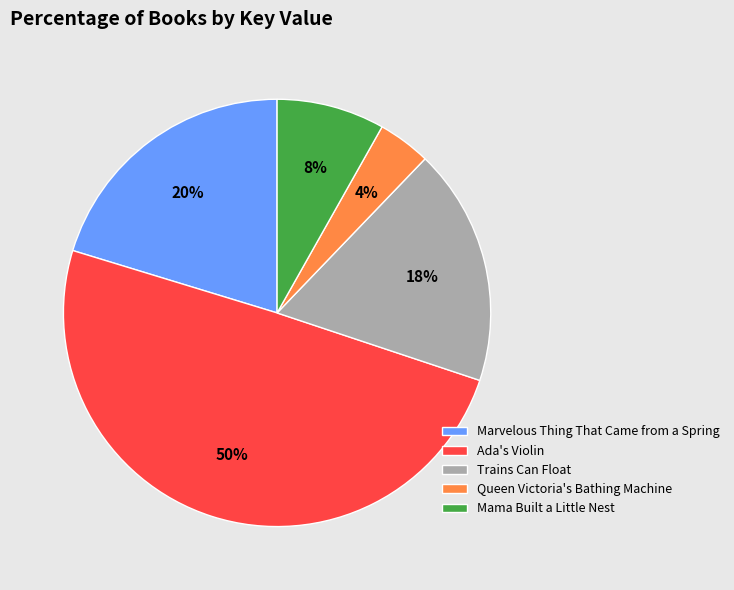

Approximately how many times larger is the value at Marvelous Thing That Came from a Spring compared to Ada's Violin?

0.4